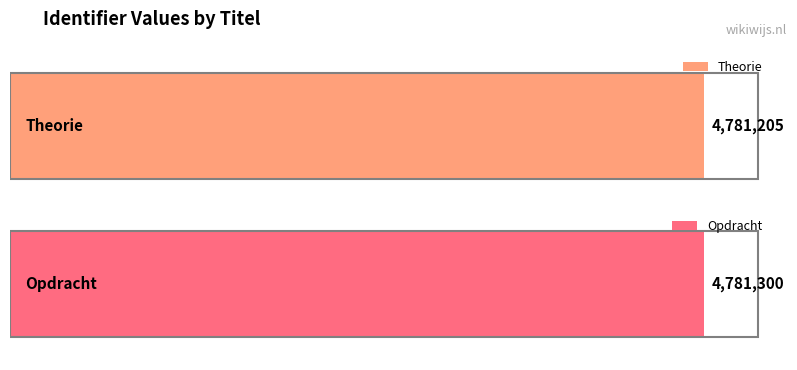

Which category has the lowest value across all series?

Theorie